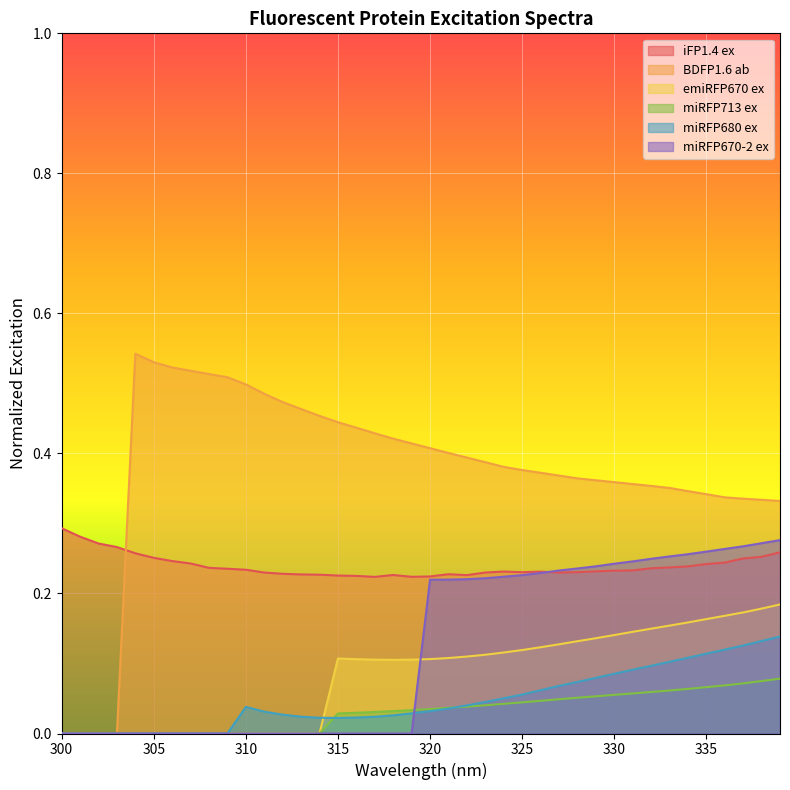

Which category has the highest value across all series?

304